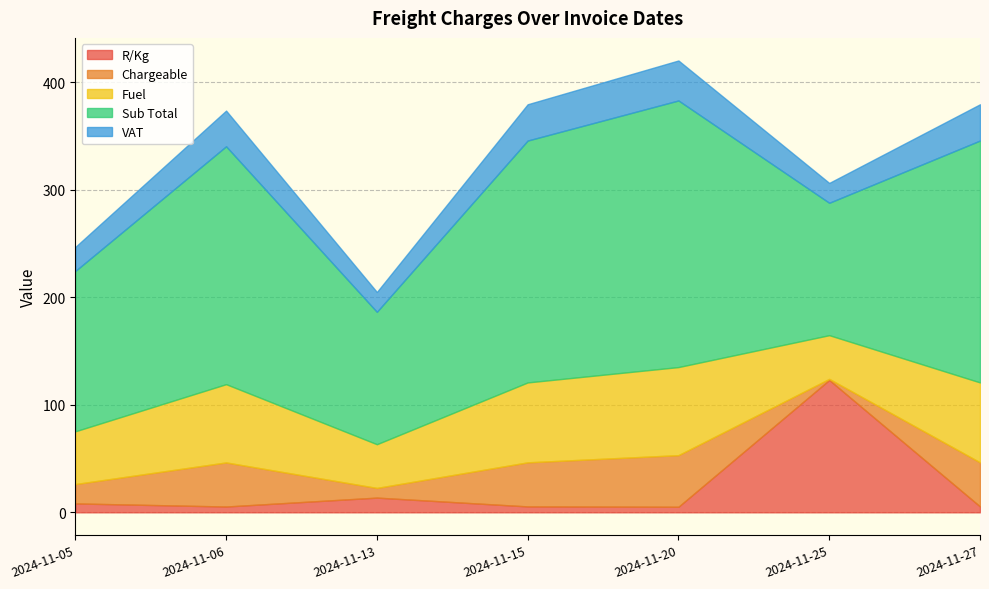

Is the value of Sub Total at 2024-11-27 greater than the value of Chargeable at 2024-11-05?

Yes